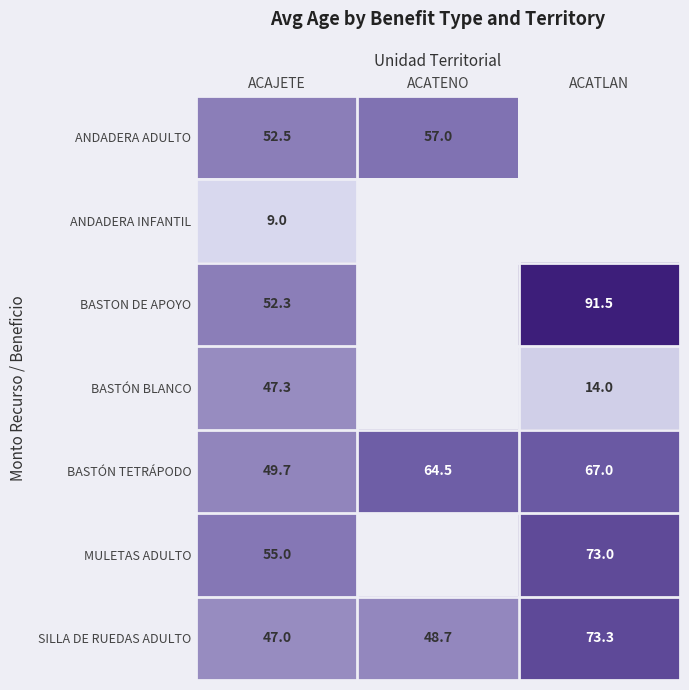

Which category has the lowest value in the BASTON DE APOYO series?

ACAJETE